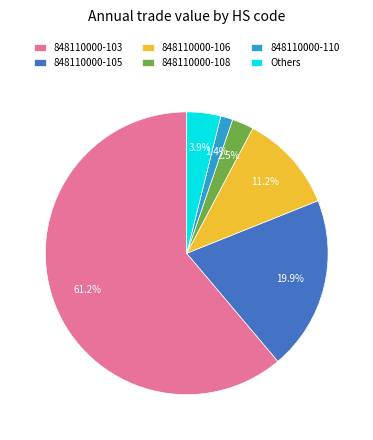

How many slices are in this pie chart?

6